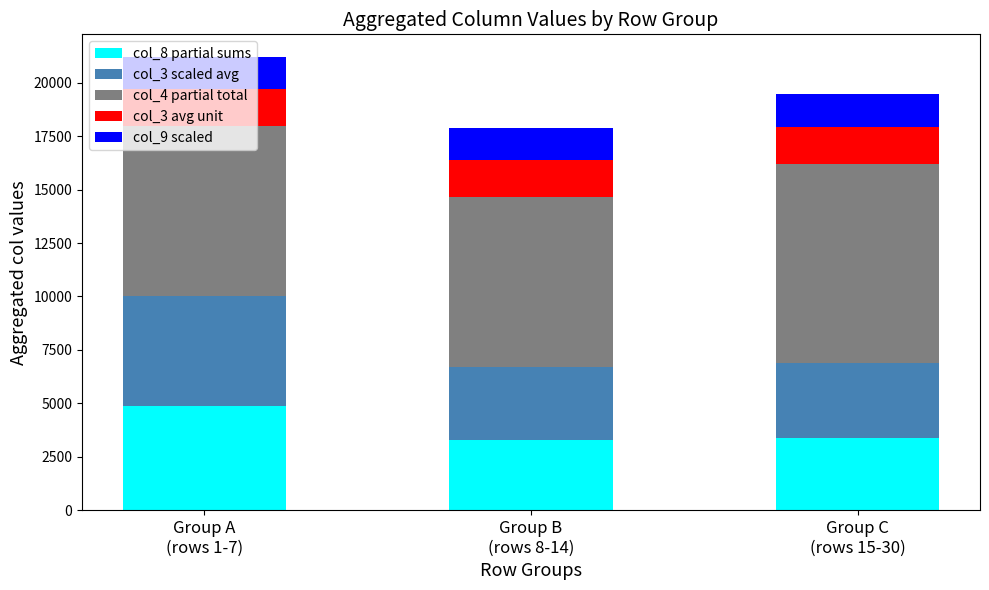

At which category is the sum across all series the highest?

Group A
(rows 1-7)